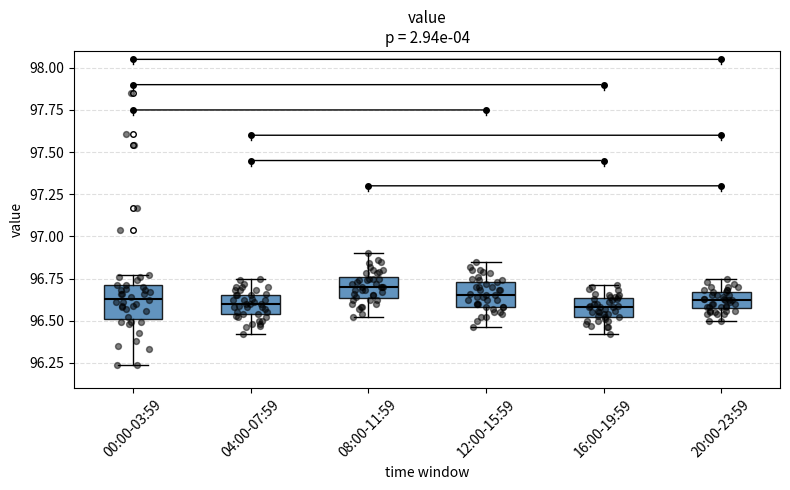

Reading left to right, transcribe this box plot: for each box, give where its median line is, the range the box spans, and where its two whiskers end, as read against the y-axis. The values are not printed on the chart, so give them approximately, as read against the axis.

00:00-03:59: median 96.65, box 96.50 to 96.70, whiskers 96.25 to 96.75
04:00-07:59: median 96.60, box 96.55 to 96.65, whiskers 96.40 to 96.75
08:00-11:59: median 96.70, box 96.65 to 96.75, whiskers 96.50 to 96.90
12:00-15:59: median 96.65, box 96.60 to 96.75, whiskers 96.45 to 96.85
16:00-19:59: median 96.60, box 96.50 to 96.65, whiskers 96.40 to 96.70
20:00-23:59: median 96.60 (inside the box), box 96.60 to 96.65, whiskers 96.50 to 96.75